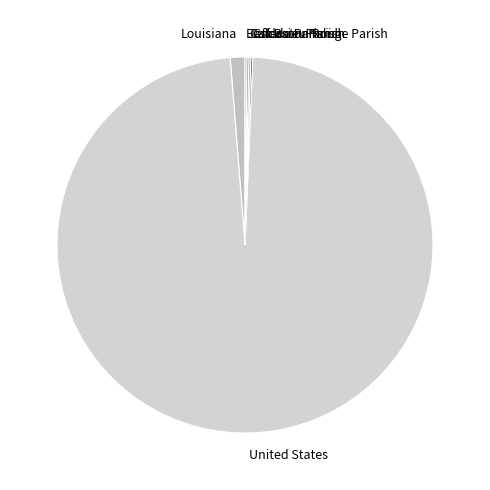

True or false: Louisiana accounts for 1% of the total.

True